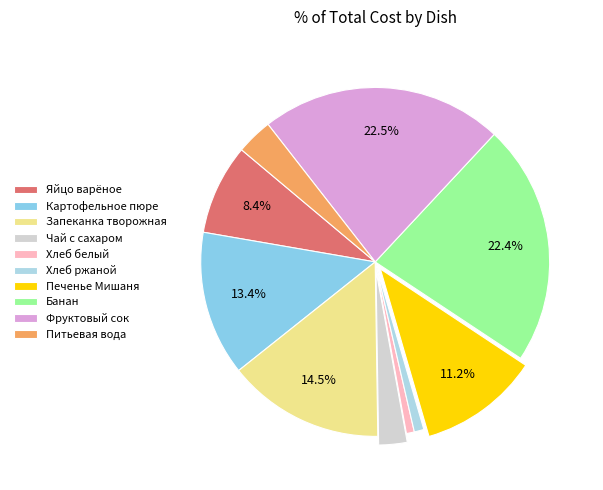

Count the number of slices in the pie.

10